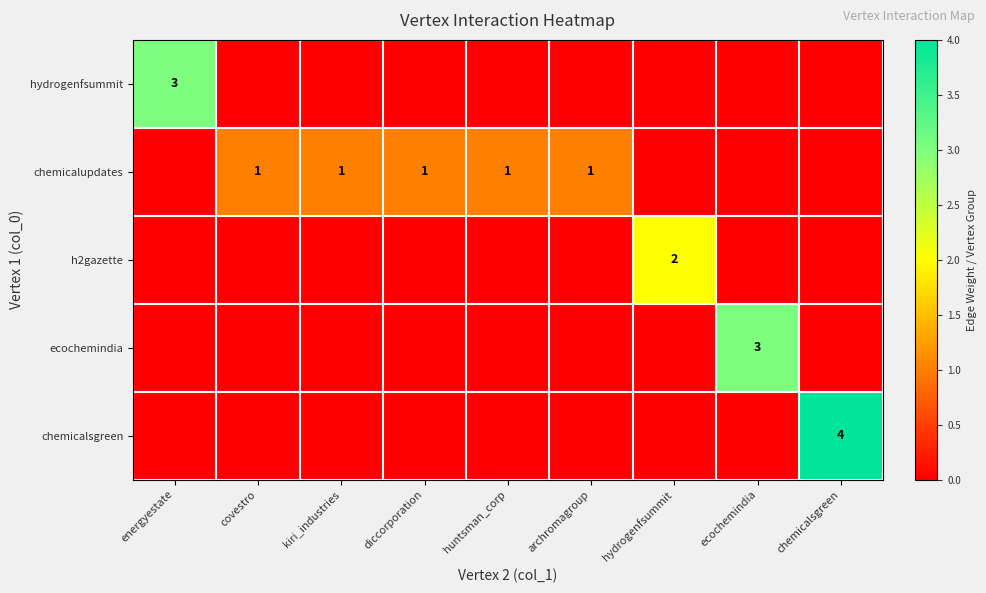

True or false: chemicalupdates has a value of 1 at diccorporation.

True